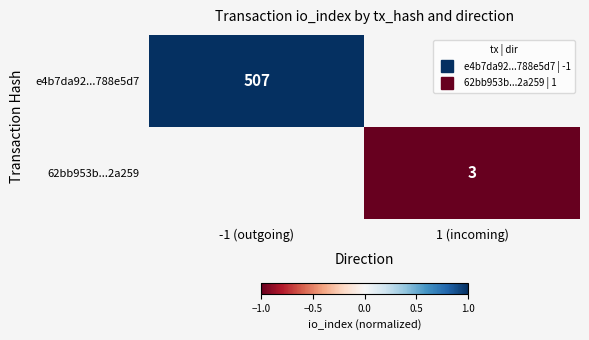

What is the greatest value displayed?

1.0